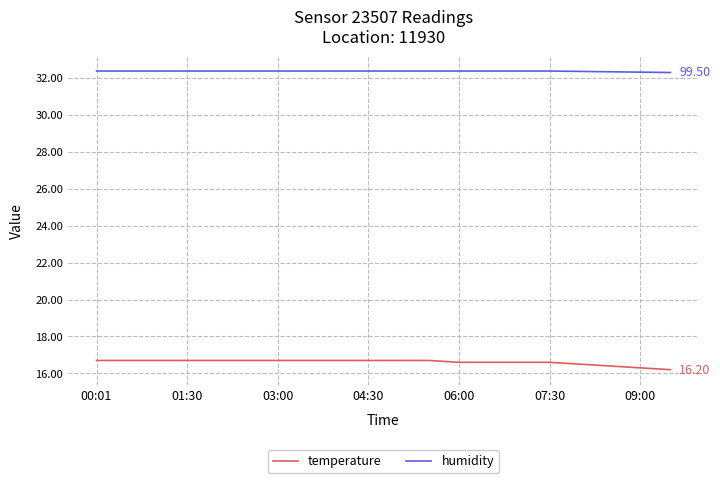

Rank the series by their average value, from highest to lowest.

humidity, temperature